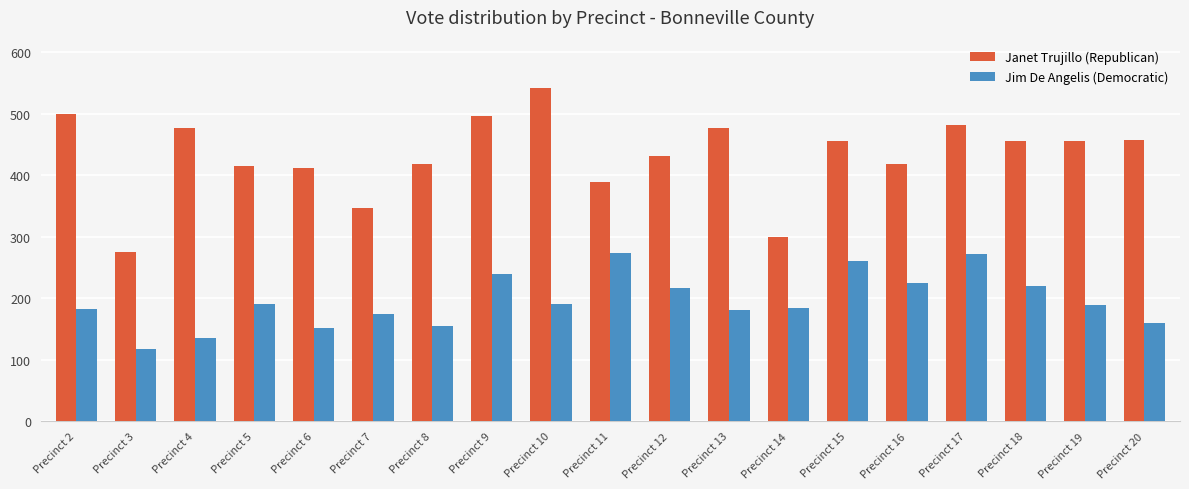

At which category does the chart reach its peak across all series?

Precinct 10